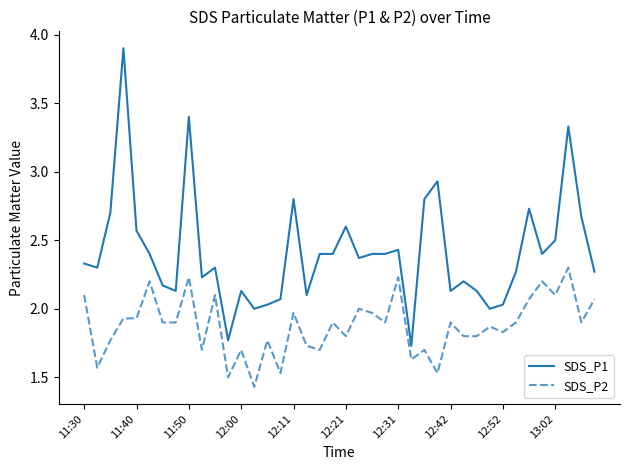

True or false: SDS_P1 and SDS_P2 intersect in this chart.

False